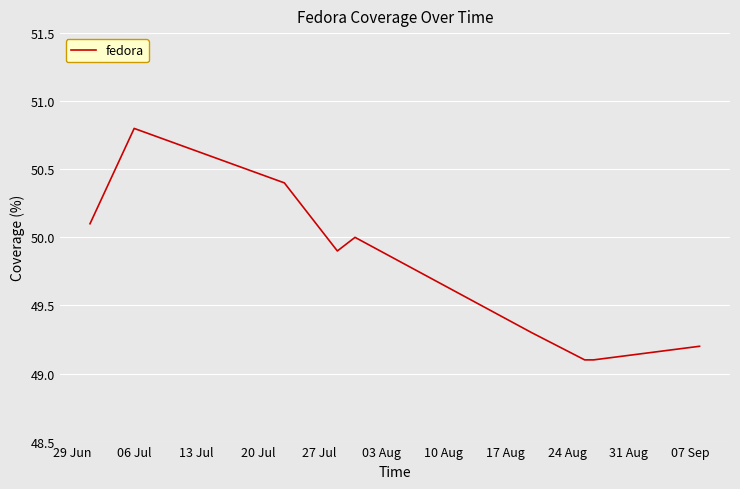

Reading left to right, list all the values displayed in this chart.

50.1	50.8	50.4	49.9	50.0	49.3	49.1	49.1	49.2